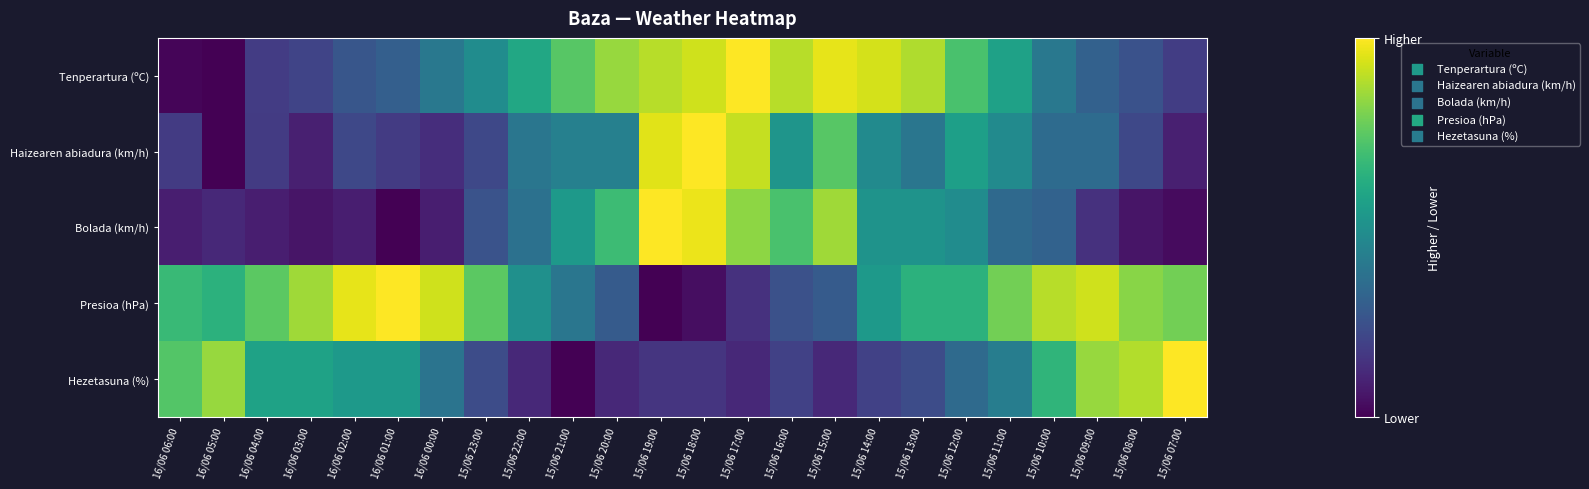

At which category is the sum across all series the highest?

15/06 18:00